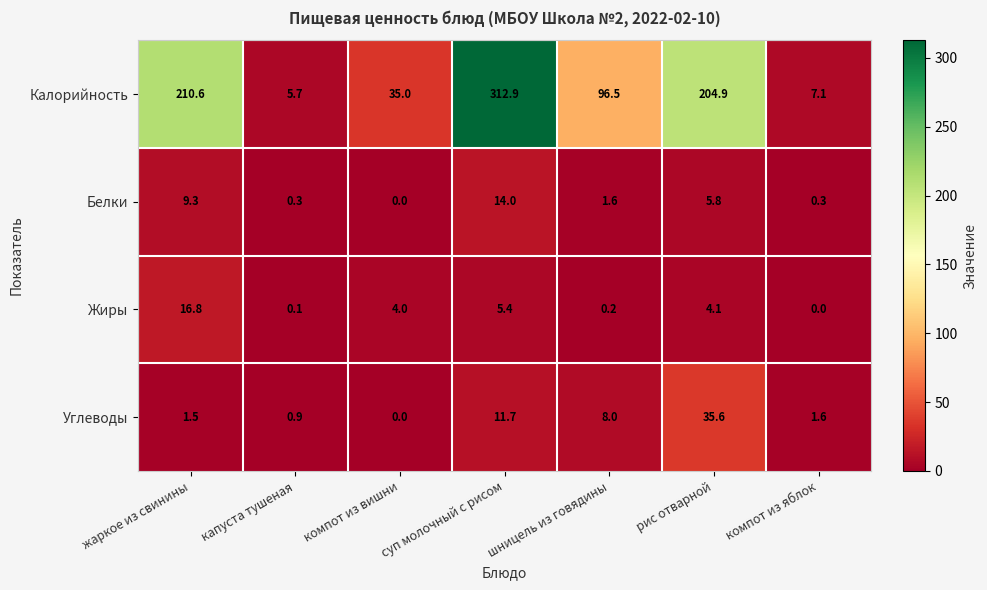

What is the difference between the maximum and minimum values in the Углеводы series?

35.6